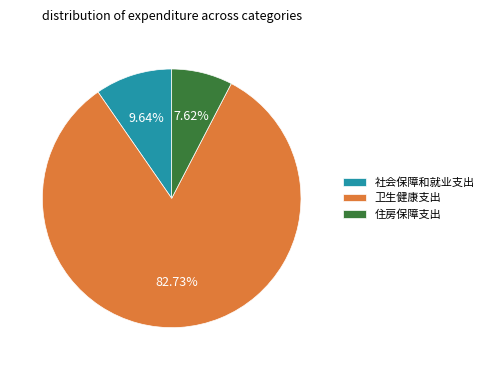

To the nearest percent, what is the difference between the largest and smallest slice percentages?

75%